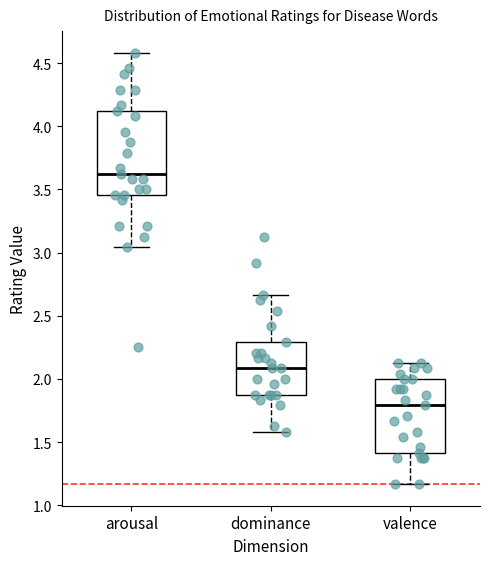

Which box has the highest median line?

arousal